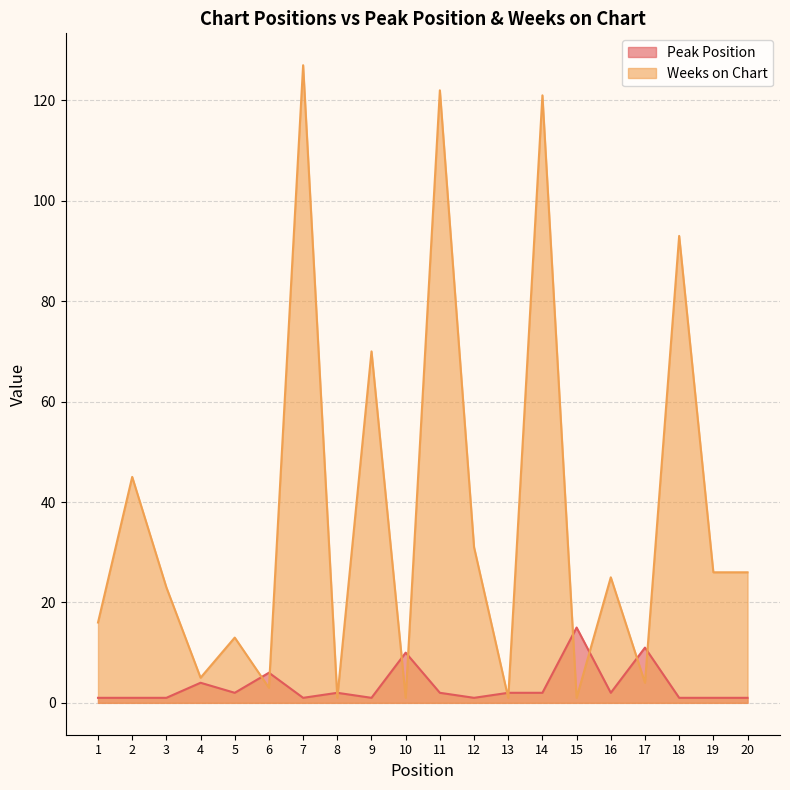

What is the difference between the maximum and minimum values in the Peak Position series?

14